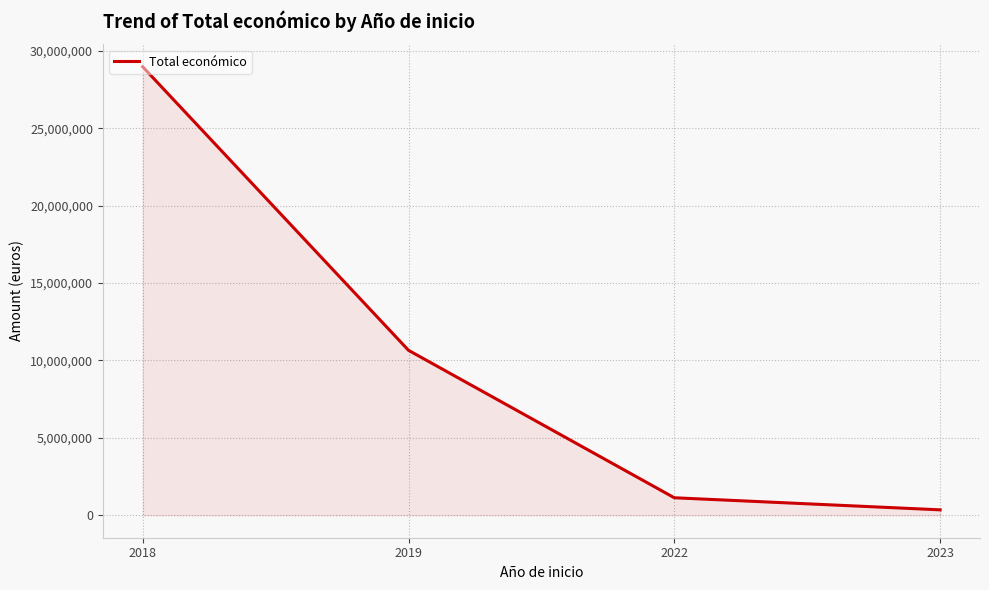

What is the maximum value shown in the chart?

28964240